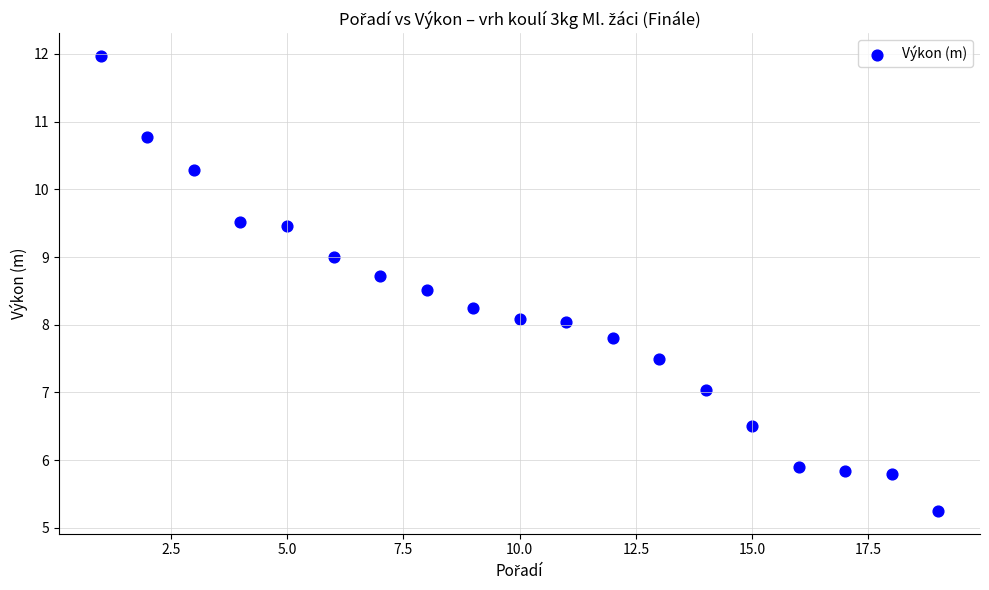

What is the range of X values (max minus min)?

18.0